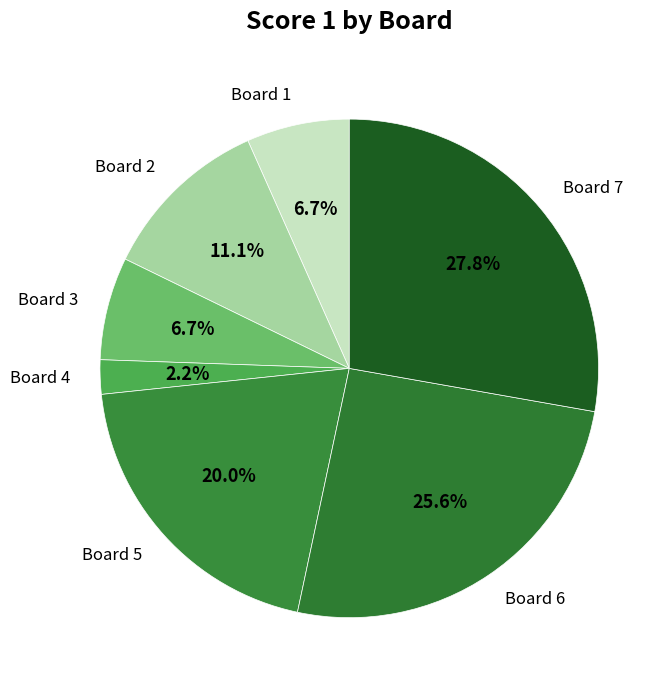

Is there any slice that represents more than half of the pie?

No